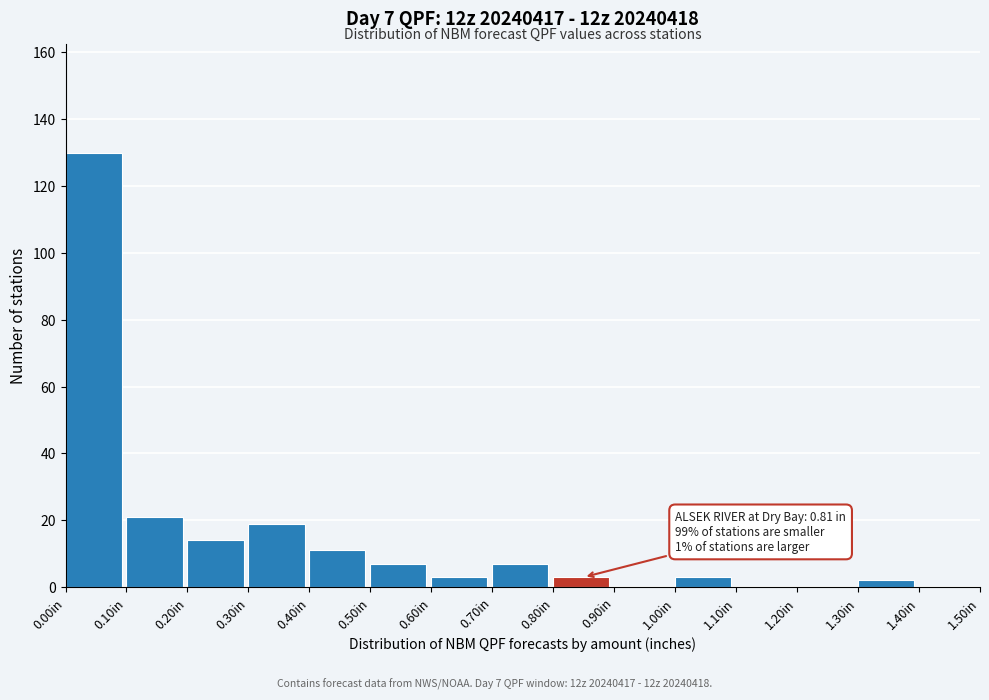

Over which range of the x-axis is the bar tallest?

0.0 to 0.1